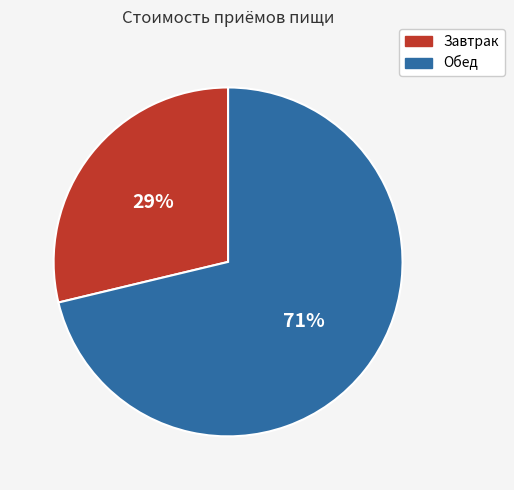

How many segments does this pie chart have?

2